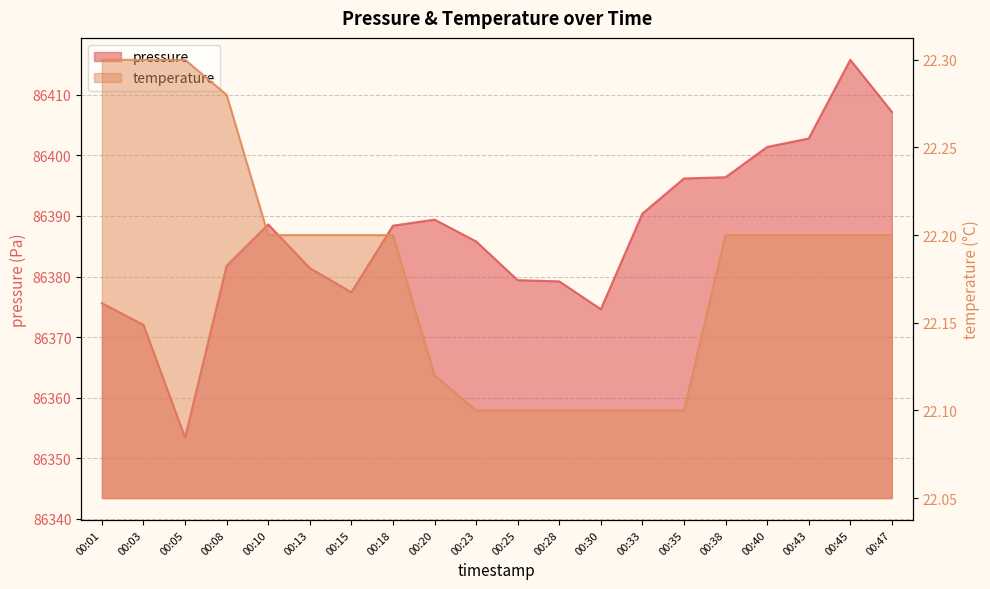

At which category is the sum across all series the highest?

00:45